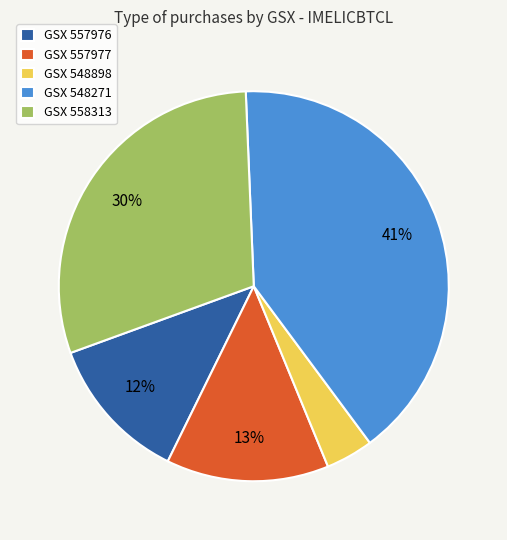

How many slices are in this pie chart?

5